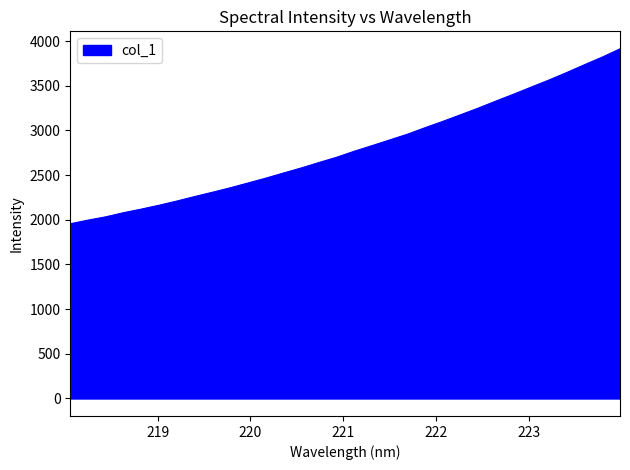

What is the maximum value shown in the chart?

3914.1